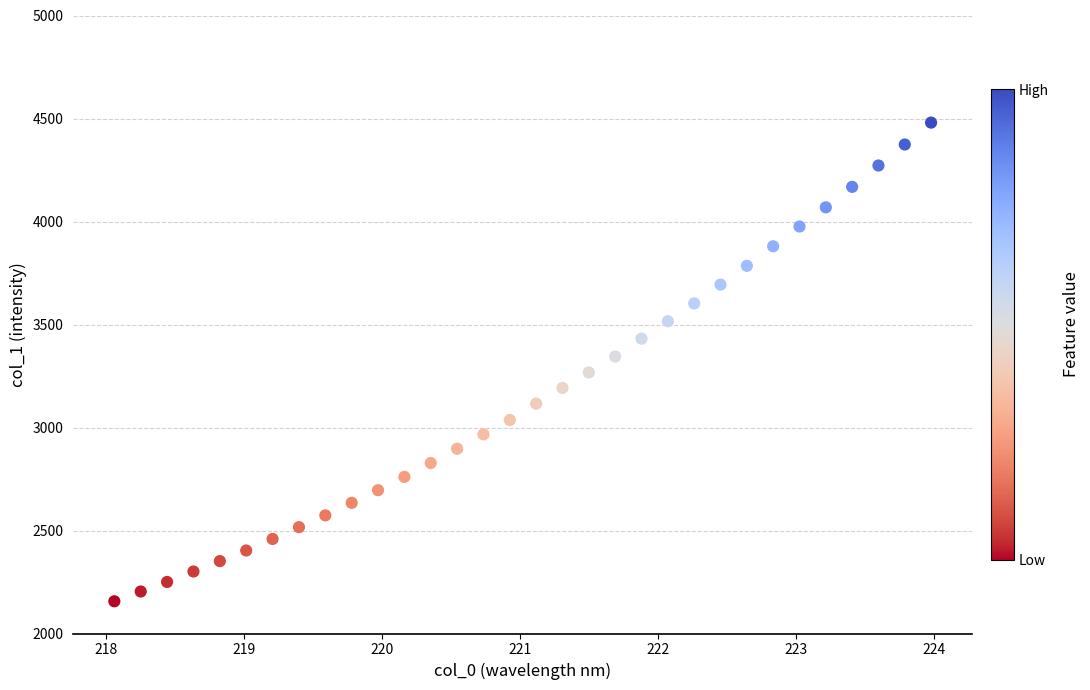

What is the range of X values (max minus min)?

5.9